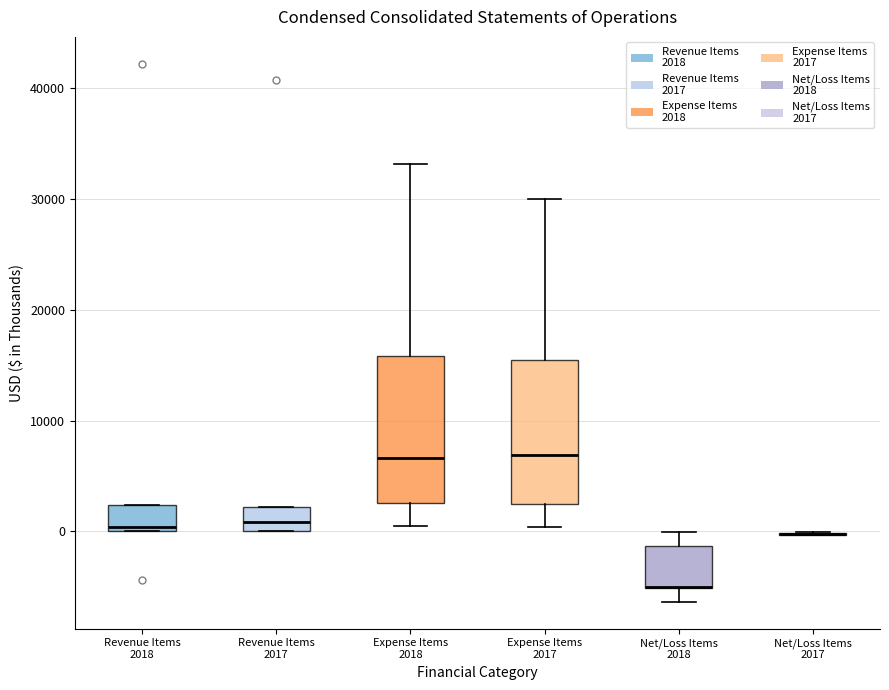

Reading left to right, read every box against the y-axis: the position of its median line, the range the box covers, and the ends of its whiskers. The values are not printed on the chart, so give them approximately, as read against the axis.

Revenue Items 2018: median 0 (just above the box's lower edge), box 0 to 2000, whiskers 0 to 2000
Revenue Items 2017: median 1000, box 0 to 2000, whiskers 0 to 2000
Expense Items 2018: median 7000, box 3000 to 16000, whiskers 0 to 33000
Expense Items 2017: median 7000, box 2000 to 15000, whiskers 0 to 30000
Net/Loss Items 2018: median -5000 (drawn on the box's lower edge), box -5000 to -1000, whiskers -6000 to 0
Net/Loss Items 2017: box collapsed to a line at 0, whiskers 0 to 0